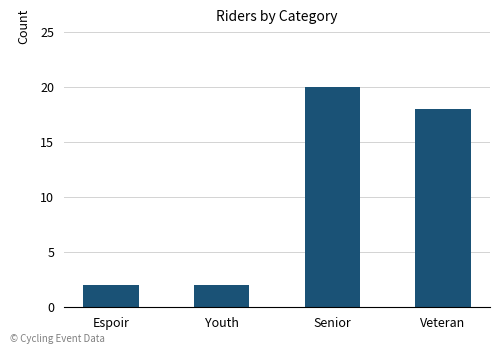

What is the label of the 2nd bar from the right?

Senior